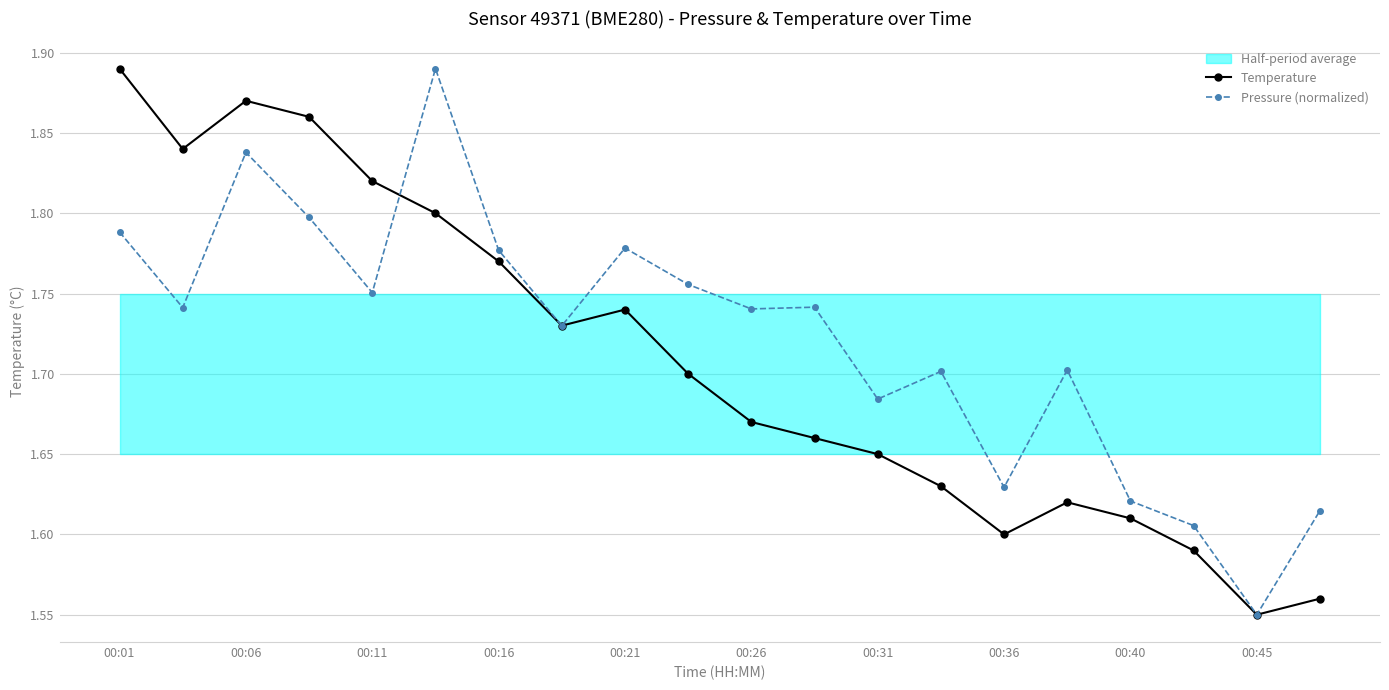

True or false: Pressure (normalized) has a value of 0.5 at 00:16.

False